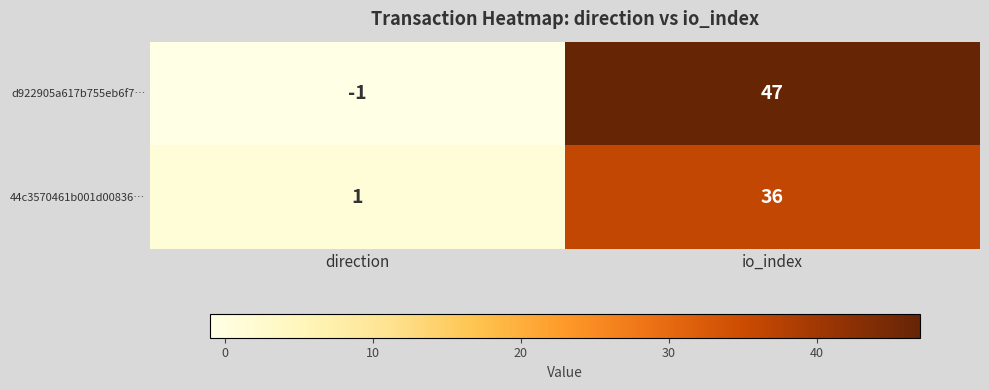

The value of 44c3570461b001d00836… at direction is 1. True or false?

True